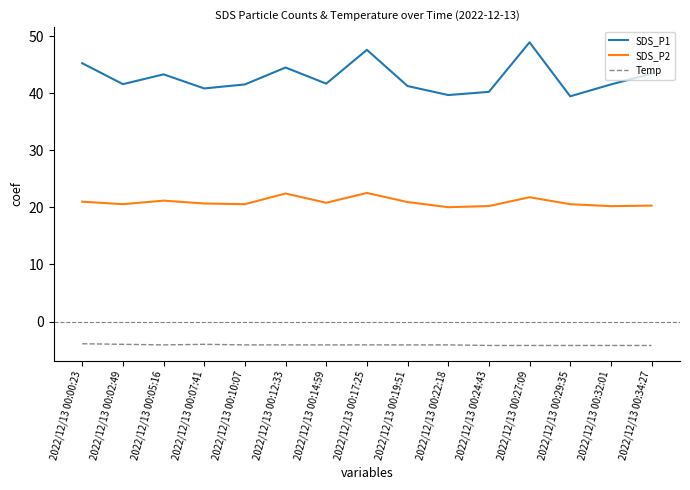

How many lines are shown in the chart?

3